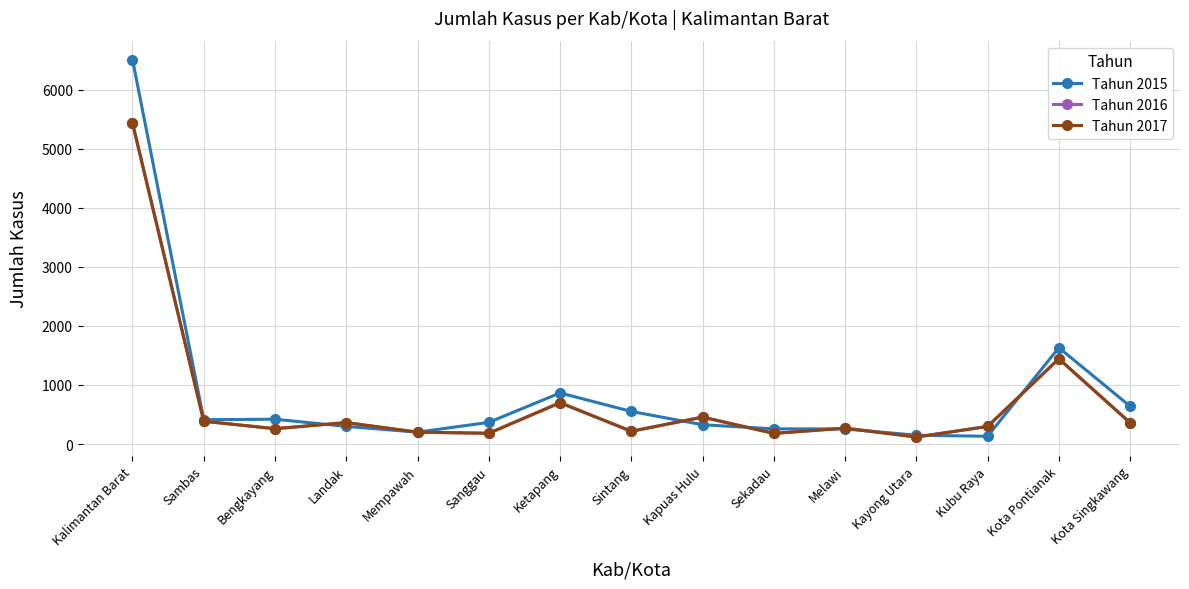

Is the value of Tahun 2016 at Sambas greater than the value of Tahun 2015 at Sekadau?

Yes